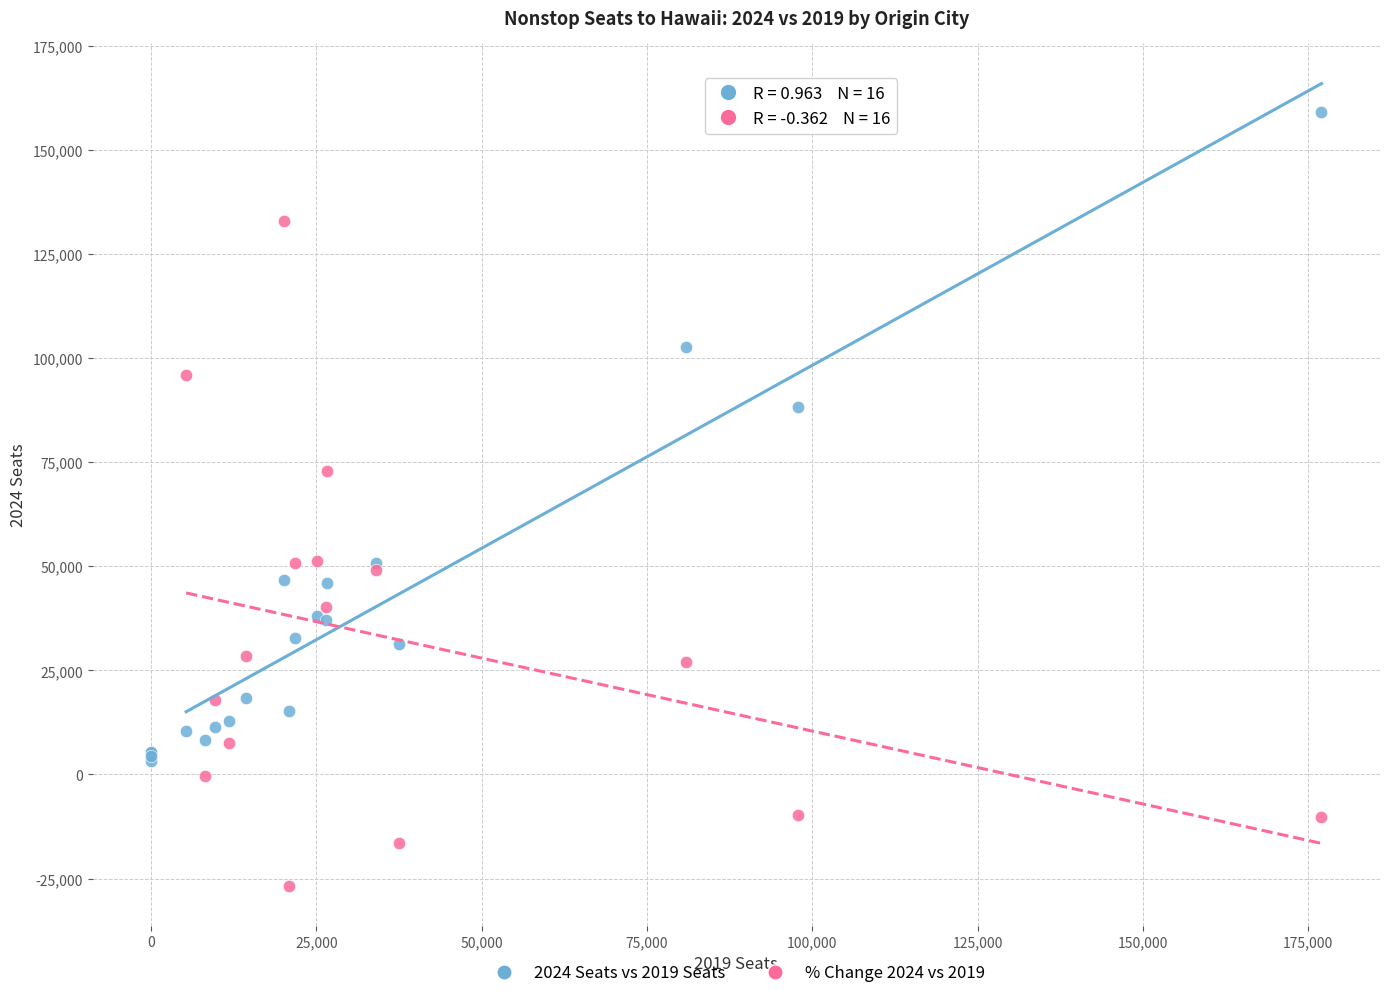

Which series reaches the minimum Y coordinate?

% Change 2024 vs 2019